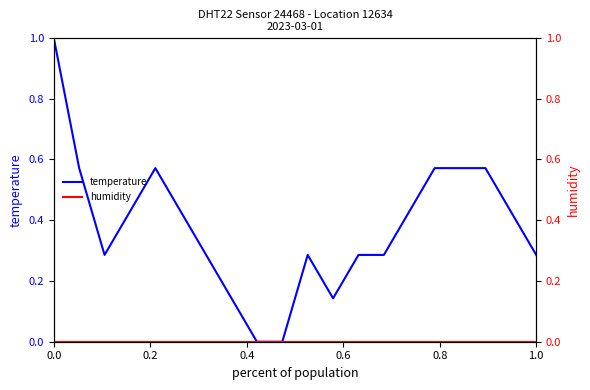

How many temperature values are between 0 and 1?

20